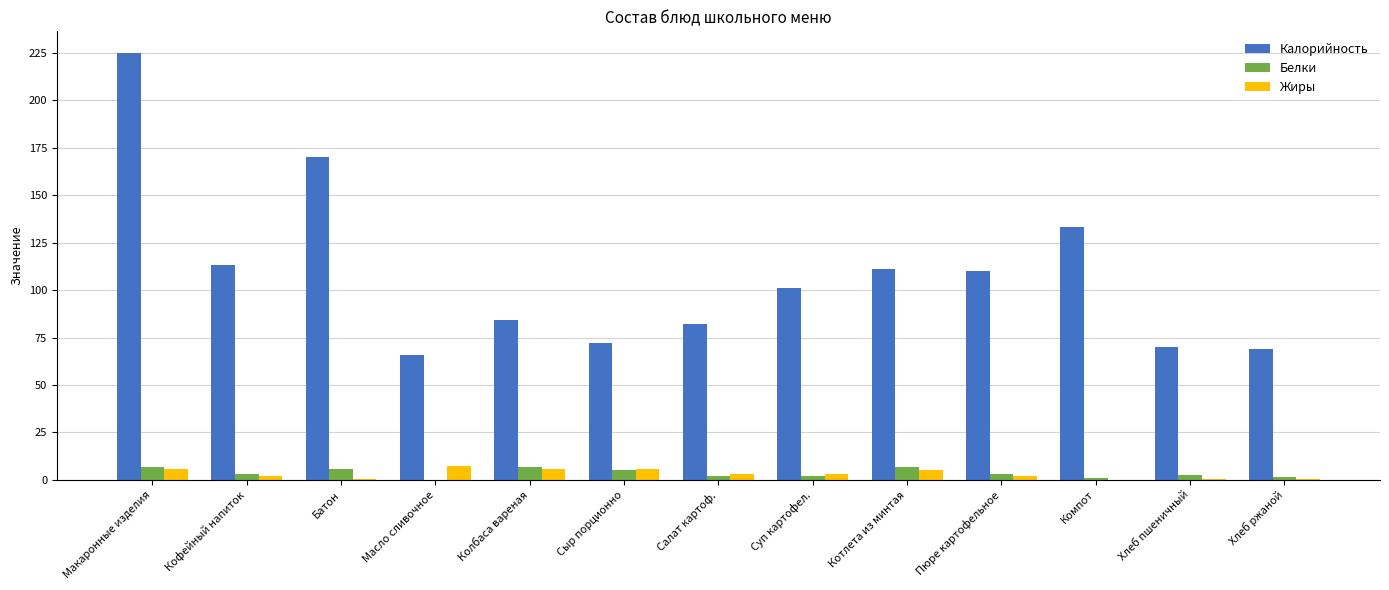

At which category is the sum across all series the highest?

Макаронные изделия